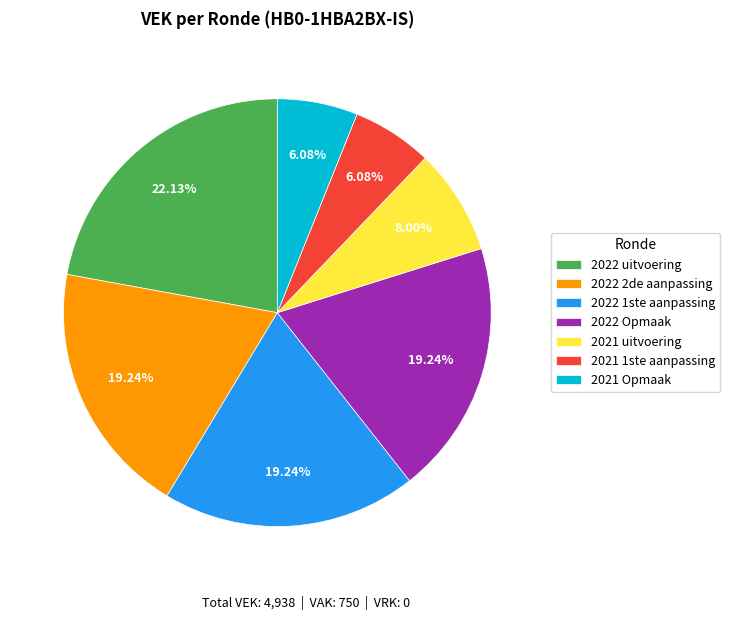

Which has a higher value, 2022 2de aanpassing or 2021 uitvoering?

2022 2de aanpassing